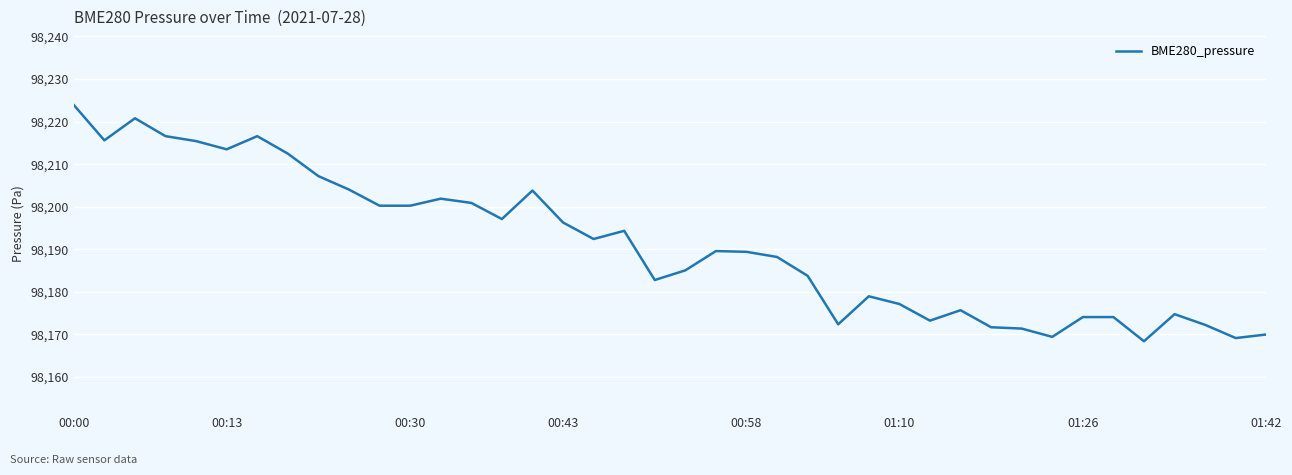

What is the minimum value shown in the chart?

98168.4